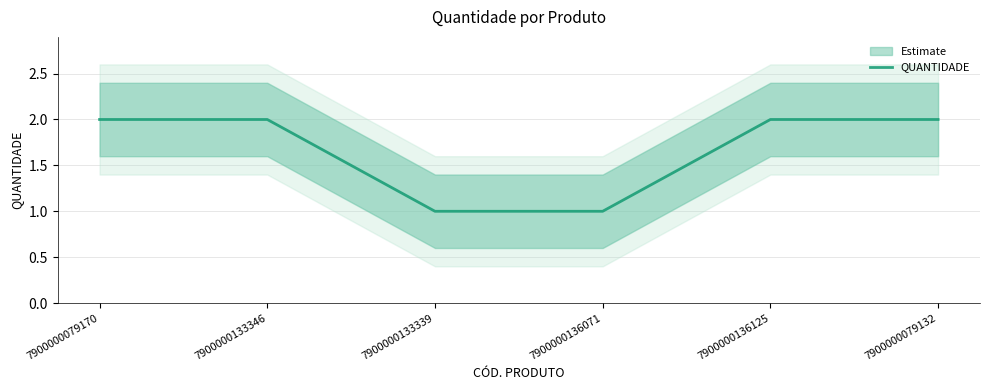

What is the sum of all values?

10